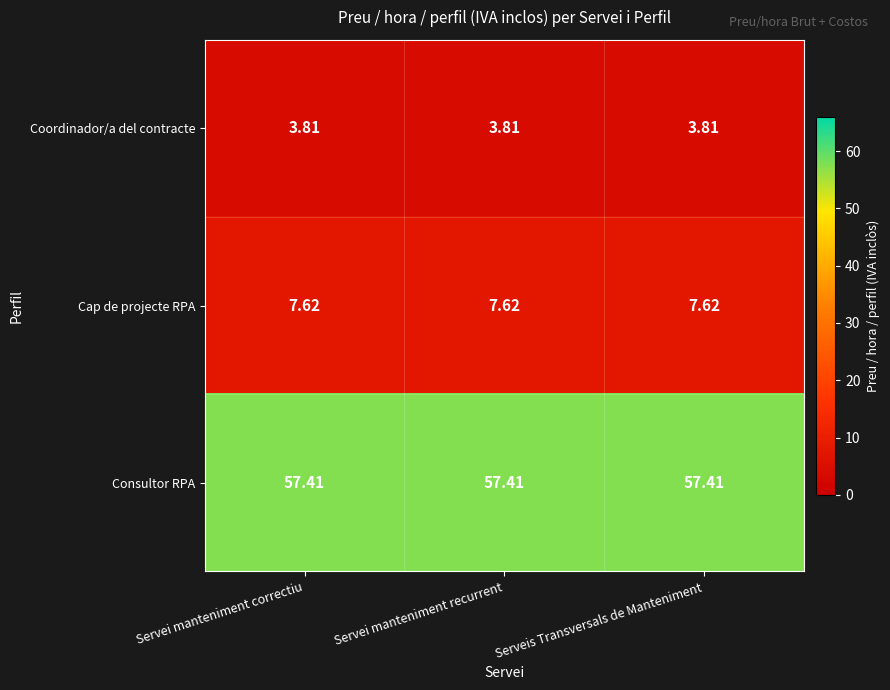

At Serveis Transversals de Manteniment, list the series in order from smallest to largest.

Coordinador/a del contracte, Cap de projecte RPA, Consultor RPA